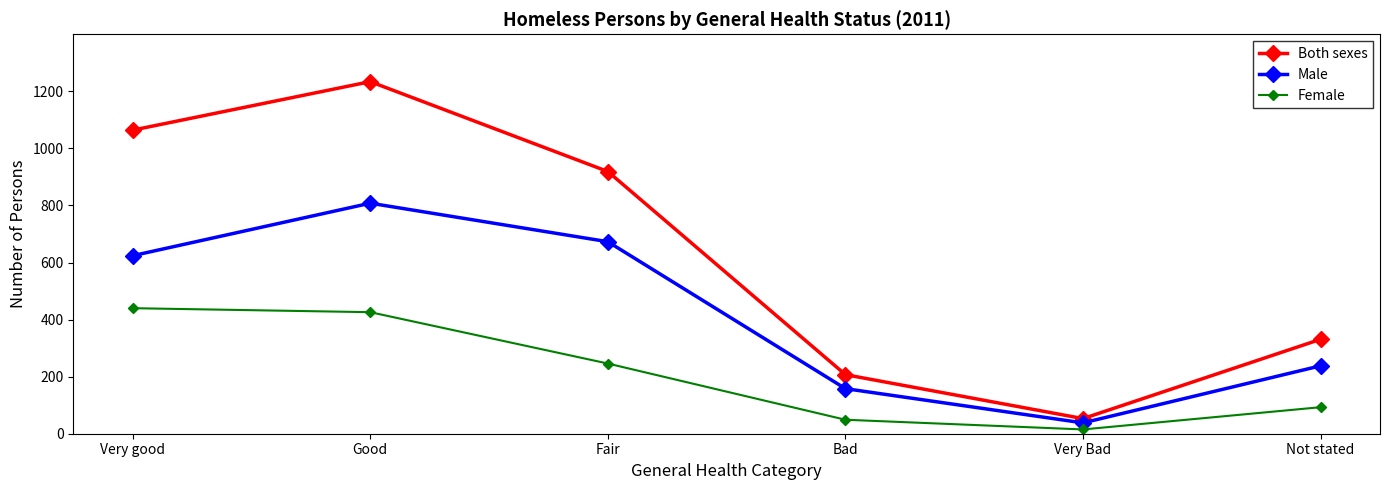

True or false: Female and Both sexes cross at least once.

False